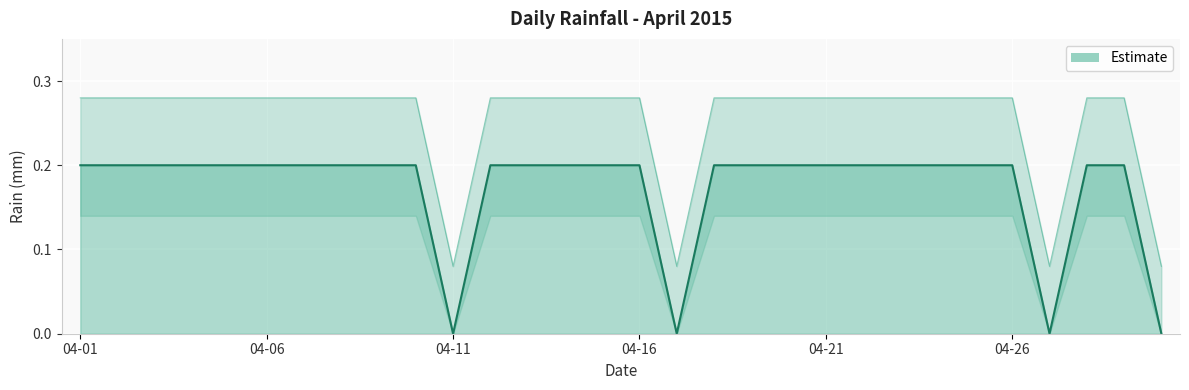

True or false: the data shows 0.2 at 2015-04-23.

True